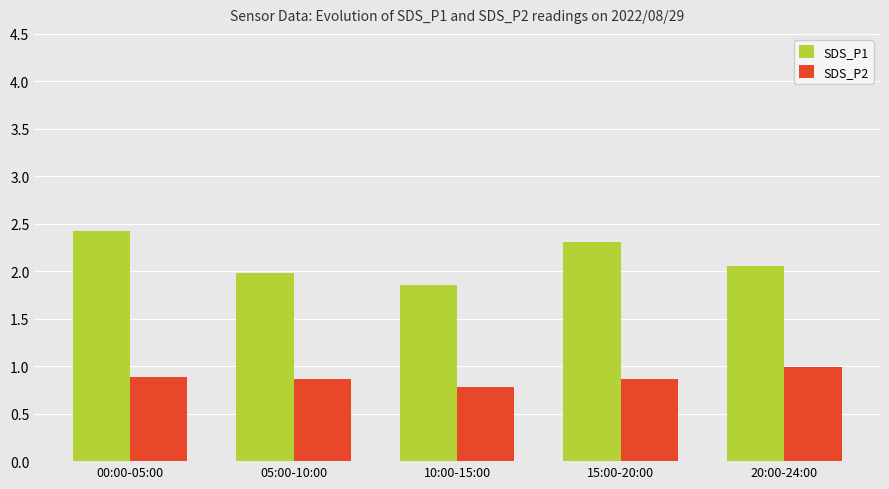

Are the bars horizontal?

No